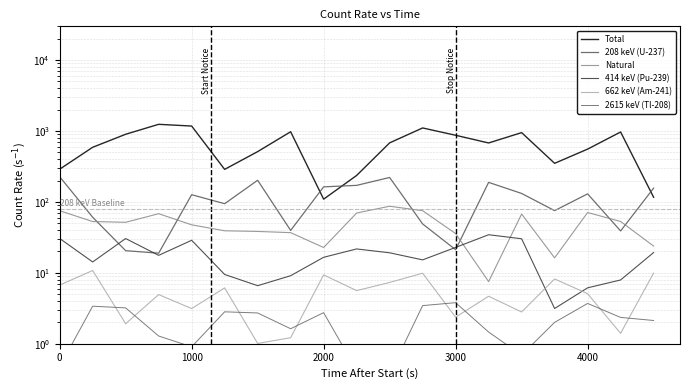

At how many categories does at least one series exceed 206?

17